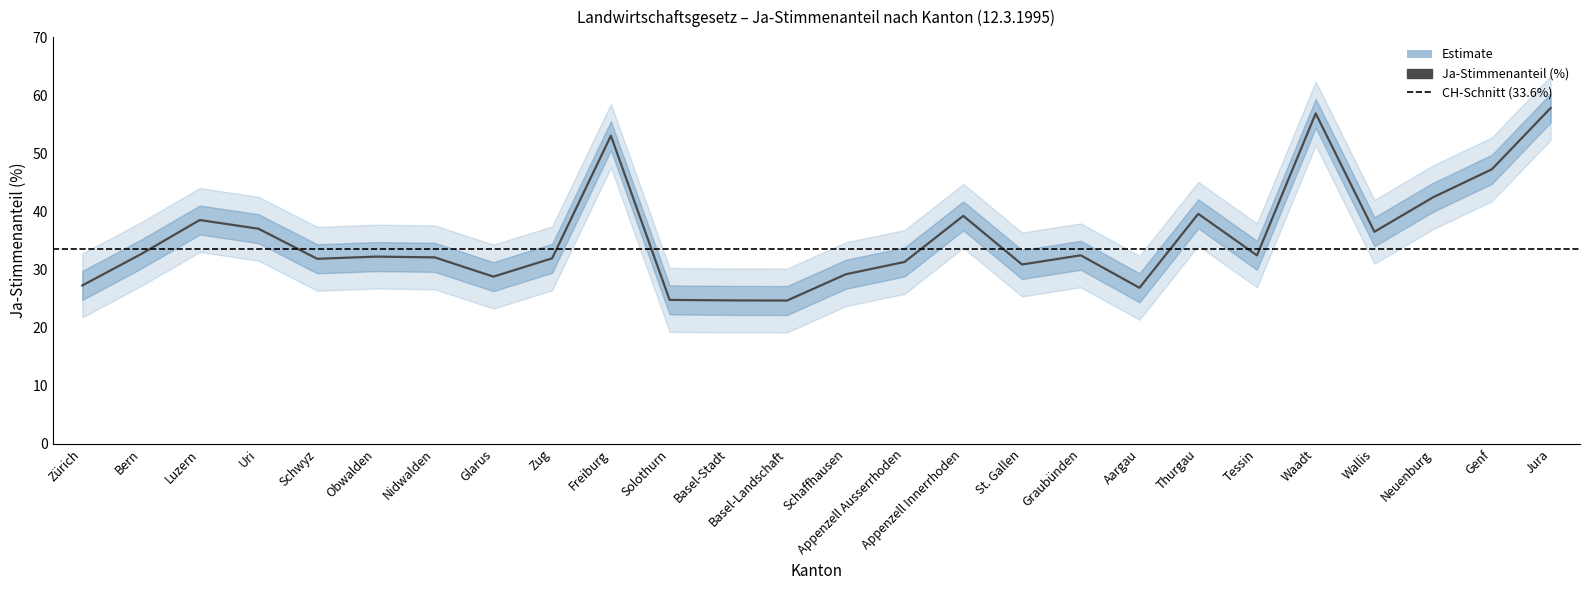

True or false: there are more than 0 points higher than both neighbors.

True